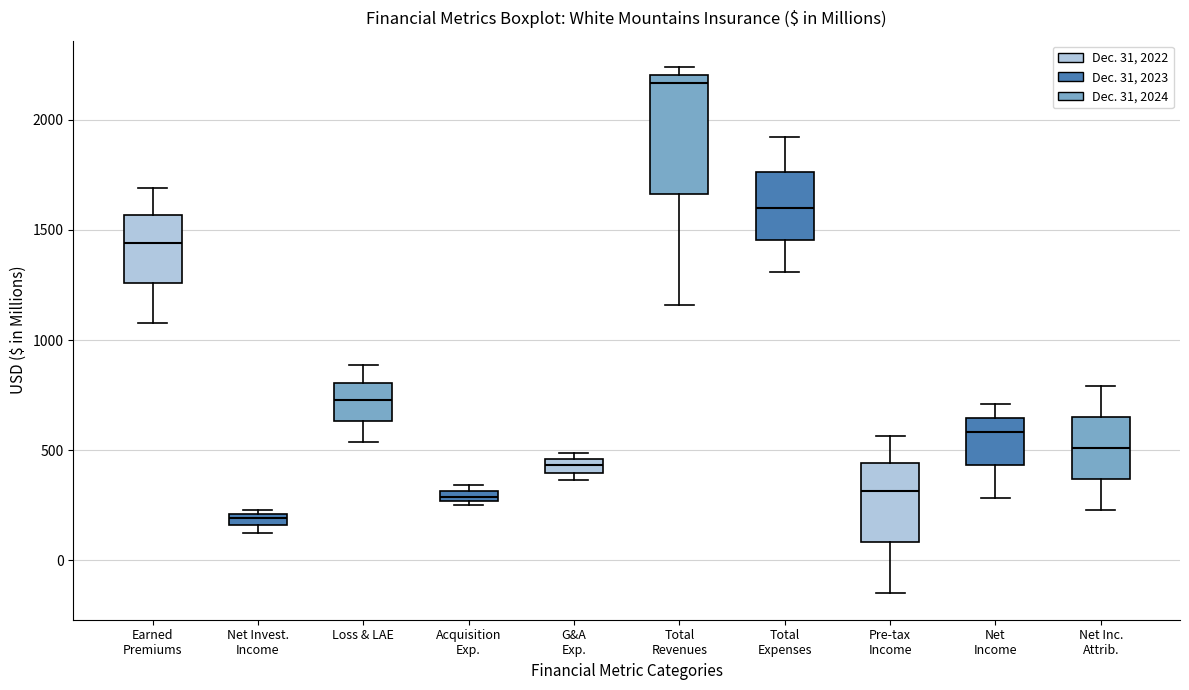

Where does the median line of the box for Net Inc. Attrib. sit on the y-axis? The values are not printed on the chart, so give them approximately, as read against the axis.

500